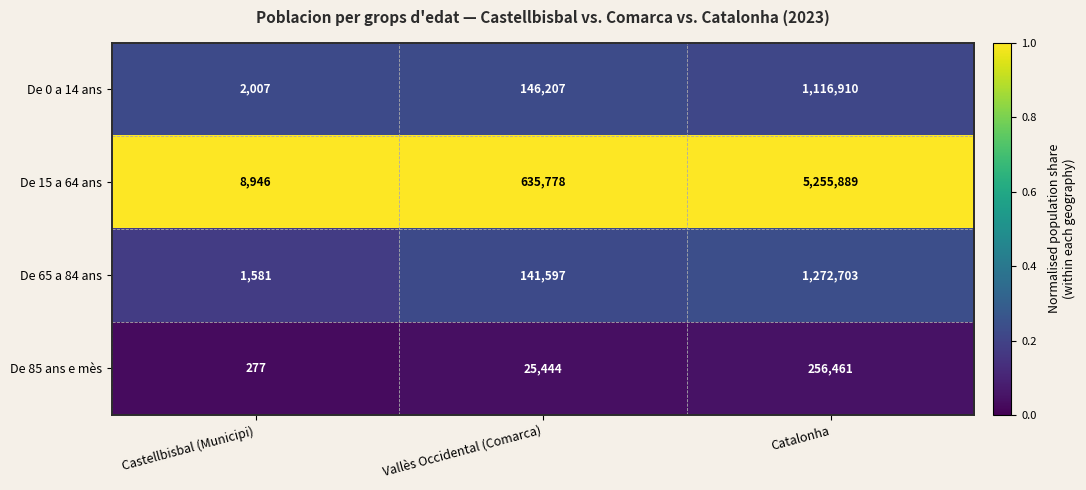

Reading left to right, transcribe all the data shown in this chart.

De 0 a 14 ans: Castellbisbal (Municipi)=2007	Vallès Occidental (Comarca)=146207	Catalonha=1116910
De 15 a 64 ans: Castellbisbal (Municipi)=8946	Vallès Occidental (Comarca)=635778	Catalonha=5255889
De 65 a 84 ans: Castellbisbal (Municipi)=1581	Vallès Occidental (Comarca)=141597	Catalonha=1272703
De 85 ans e mès: Castellbisbal (Municipi)=277	Vallès Occidental (Comarca)=25444	Catalonha=256461